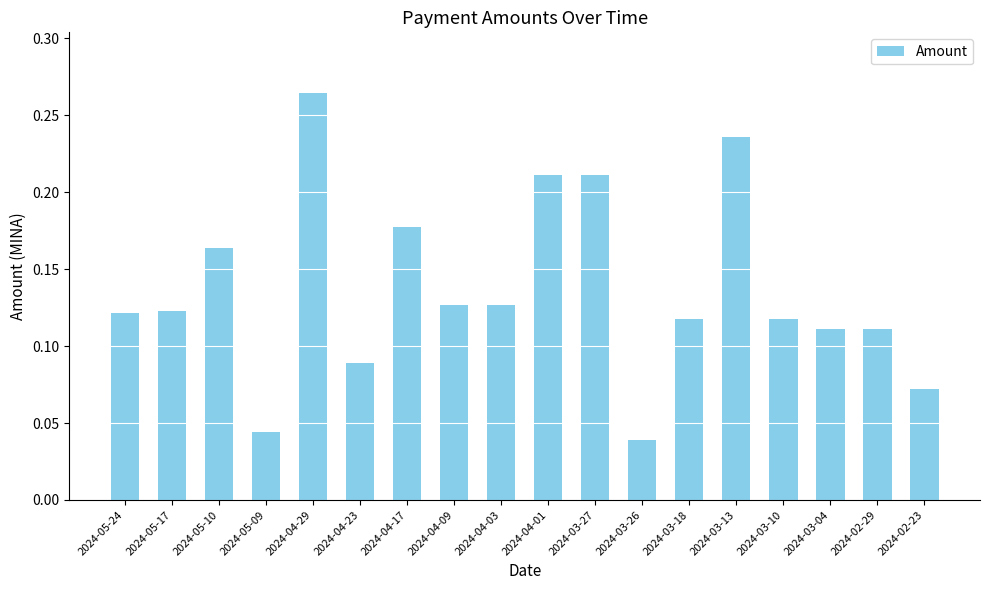

At which category does the chart reach its peak across all series?

2024-04-29